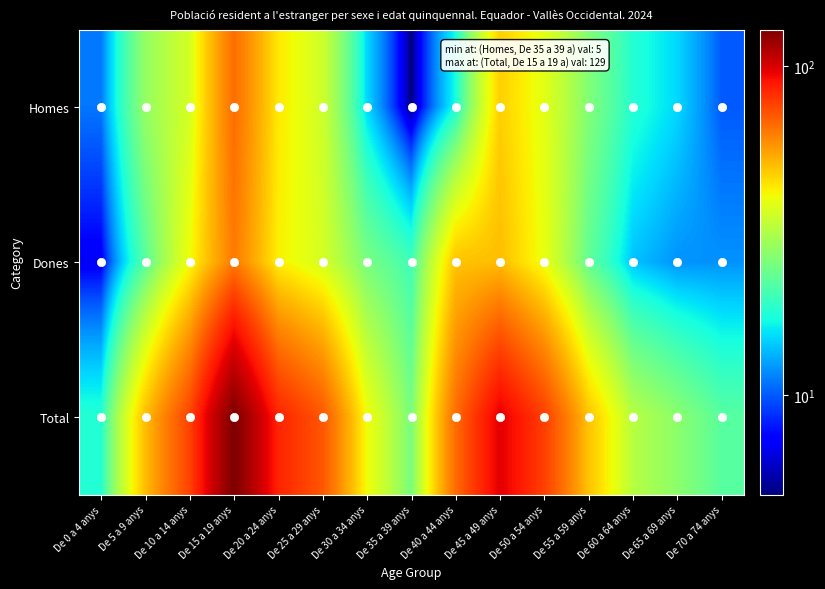

Which series has the largest total across all categories?

Total